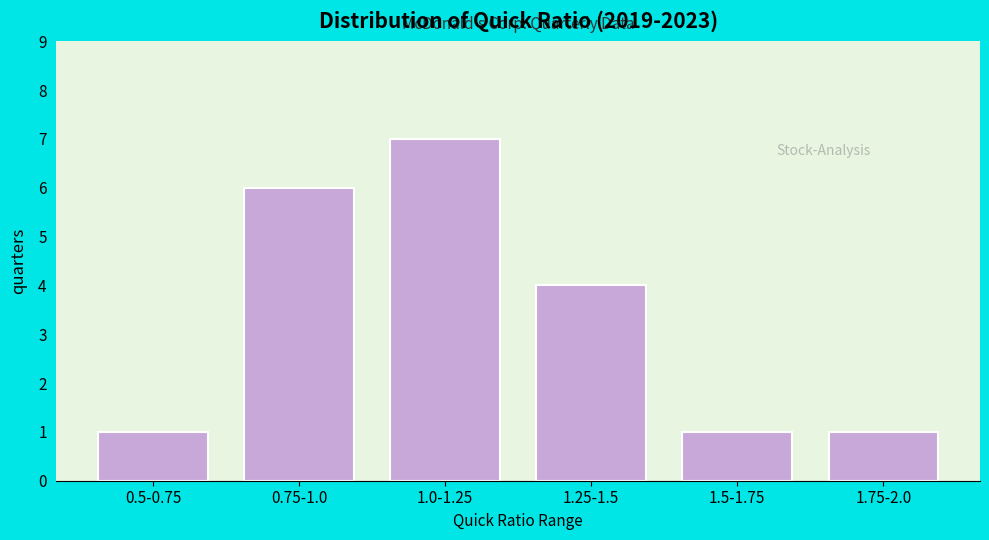

Reading left to right, list all the values displayed in this chart.

0.5-0.75=1	0.75-1.0=6	1.0-1.25=7	1.25-1.5=4	1.5-1.75=1	1.75-2.0=1